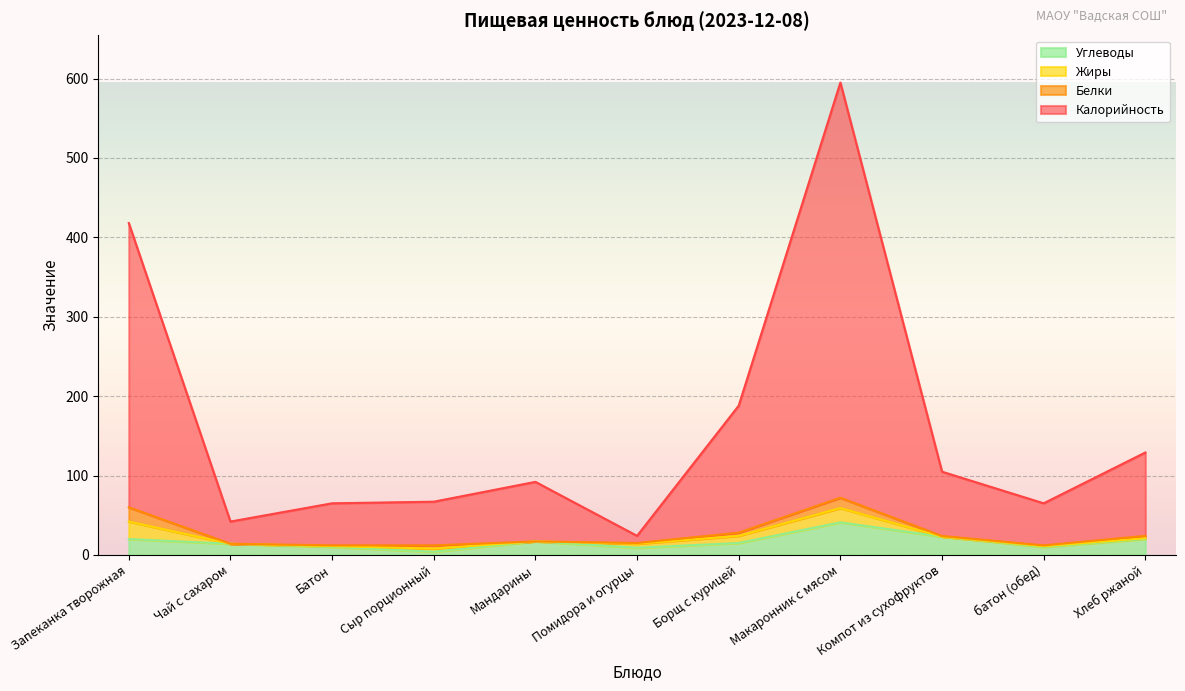

Between батон (обед) and Макаронник с мясом, which is larger?

Макаронник с мясом